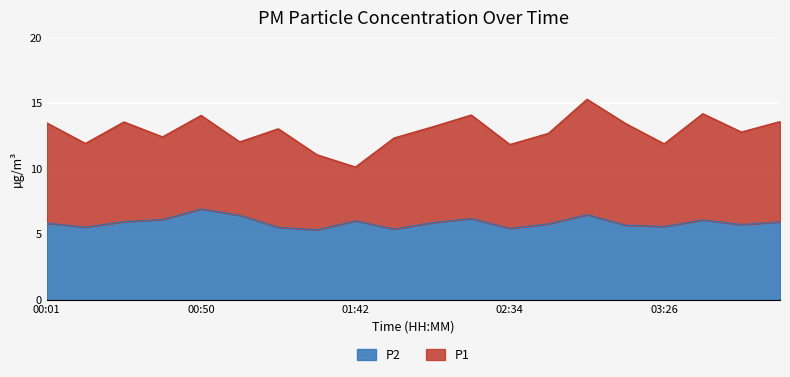

Reading left to right, list all the values displayed in this chart.

P1: 13.5	11.9	13.6	12.4	14.1	12.1	13.1	11.1	10.1	12.3	13.2	14.1	11.8	12.7	15.3	13.4	11.9	14.2	12.8	13.6
P2: 5.8	5.5	6.0	6.1	6.9	6.5	5.5	5.3	6.0	5.4	5.9	6.2	5.5	5.8	6.5	5.7	5.6	6.1	5.8	6.0